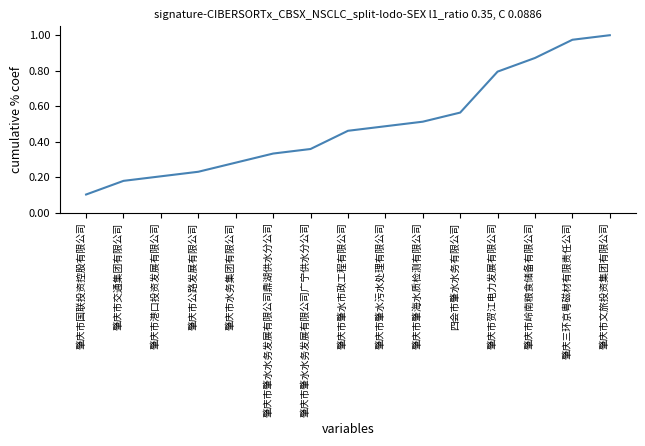

Between 肇庆市肇水市政工程有限公司 and 肇庆市港口投资发展有限公司, which is larger?

肇庆市肇水市政工程有限公司